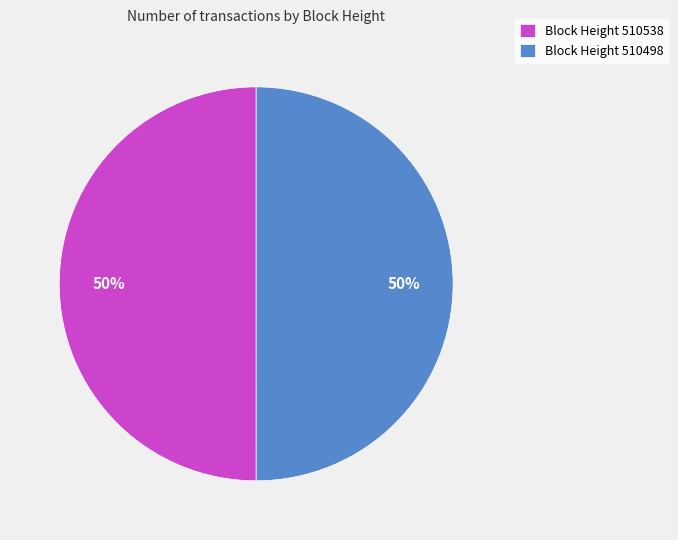

True or false: Block Height 510538 accounts for 61% of the total.

False